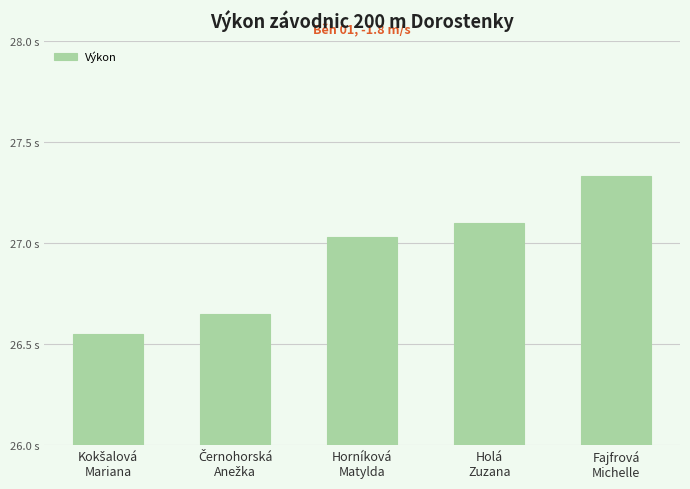

Reading left to right, list all the values displayed in this chart.

Kokšalová
Mariana=26.6	Černohorská
Anežka=26.6	Horníková
Matylda=27.0	Holá
Zuzana=27.1	Fajfrová
Michelle=27.3